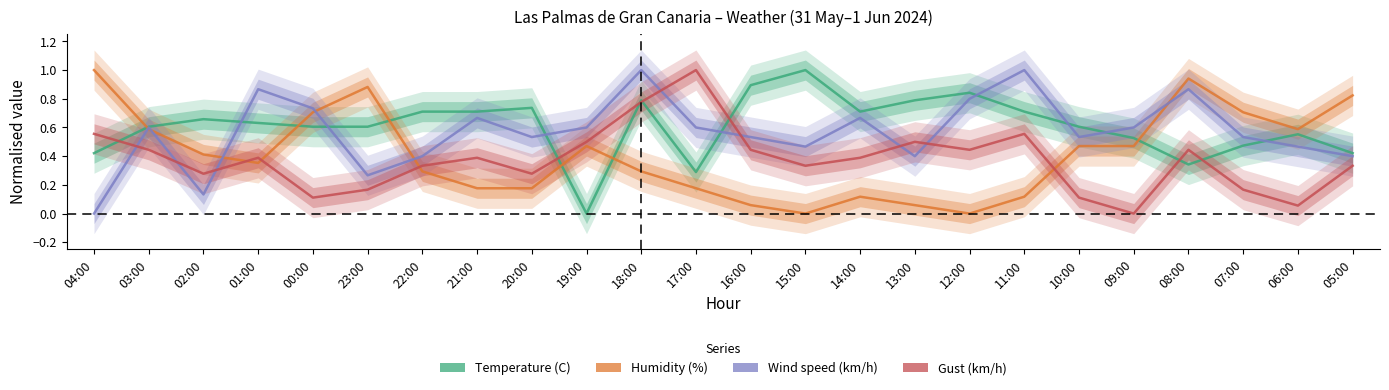

Is the value of Gust (km/h) at 08:00 greater than the value of Temperature (C) at 06:00?

No